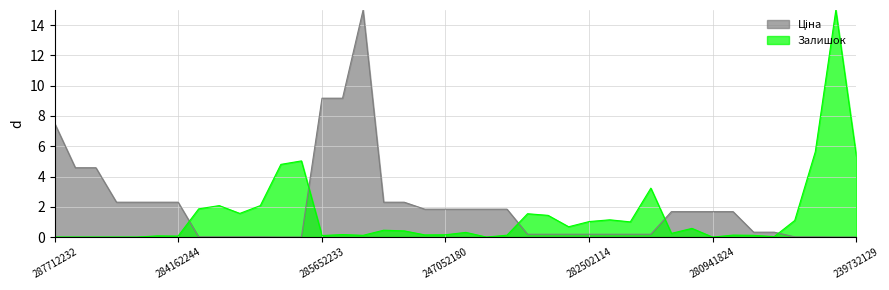

What is the maximum value shown in the chart?

15.0